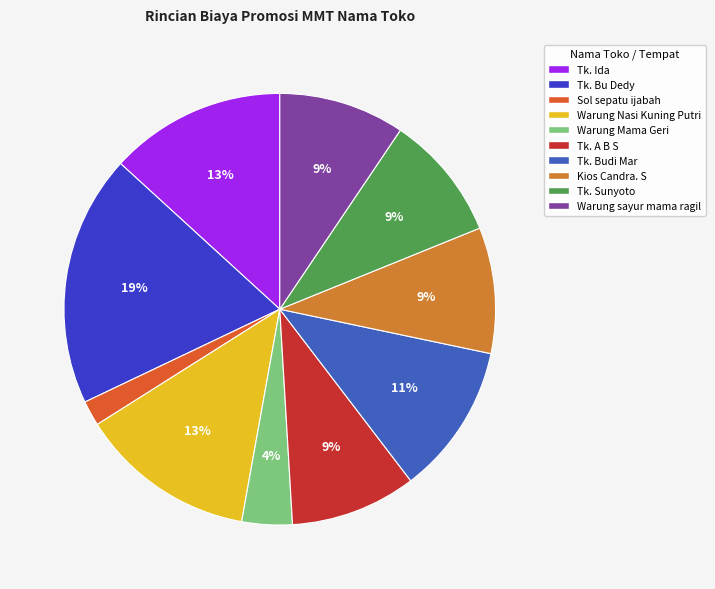

What is the largest slice in the pie chart?

Tk. Bu Dedy